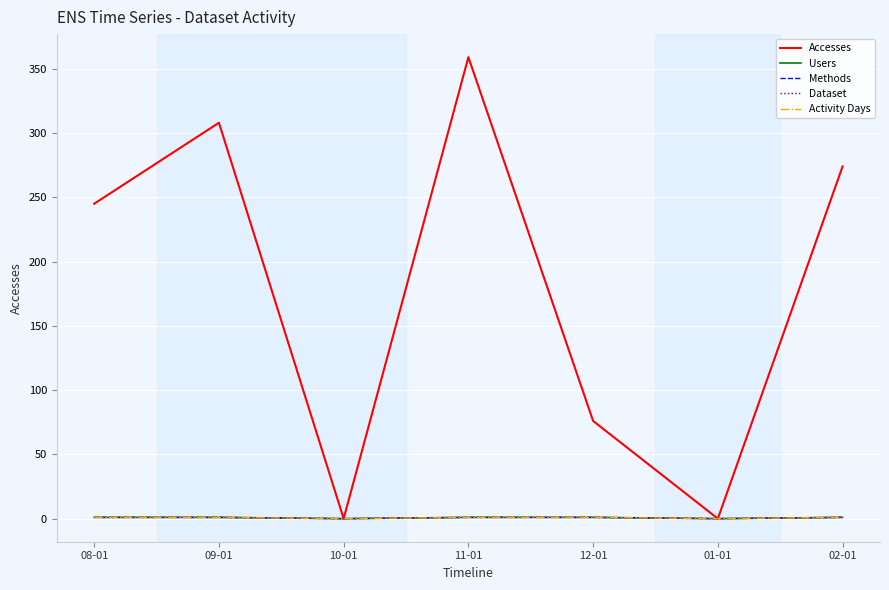

Which has a higher value, 09-01 or 08-01?

09-01